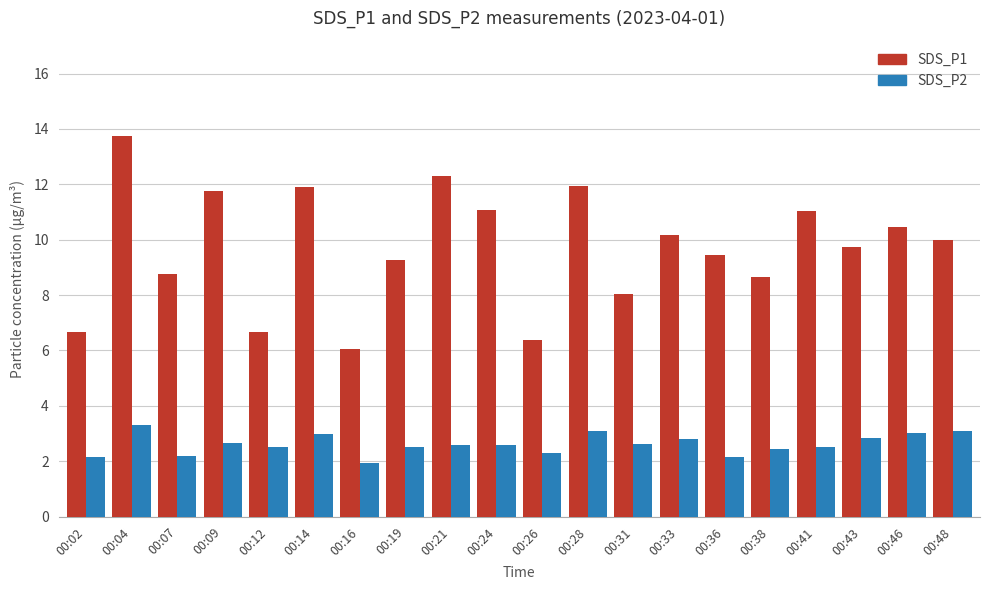

What is the spread (max minus min) of values at 00:07?

6.6